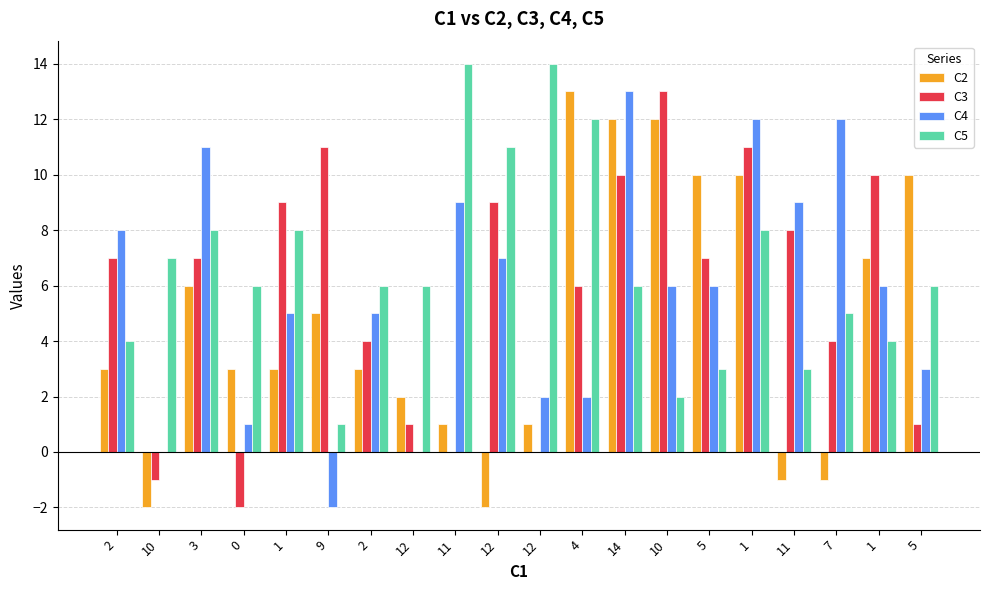

Is it true that C5 equals 8 at 1?

True